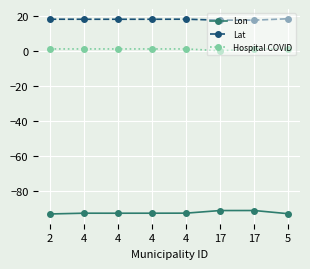

Is this an area chart (filled region under the line)?

No